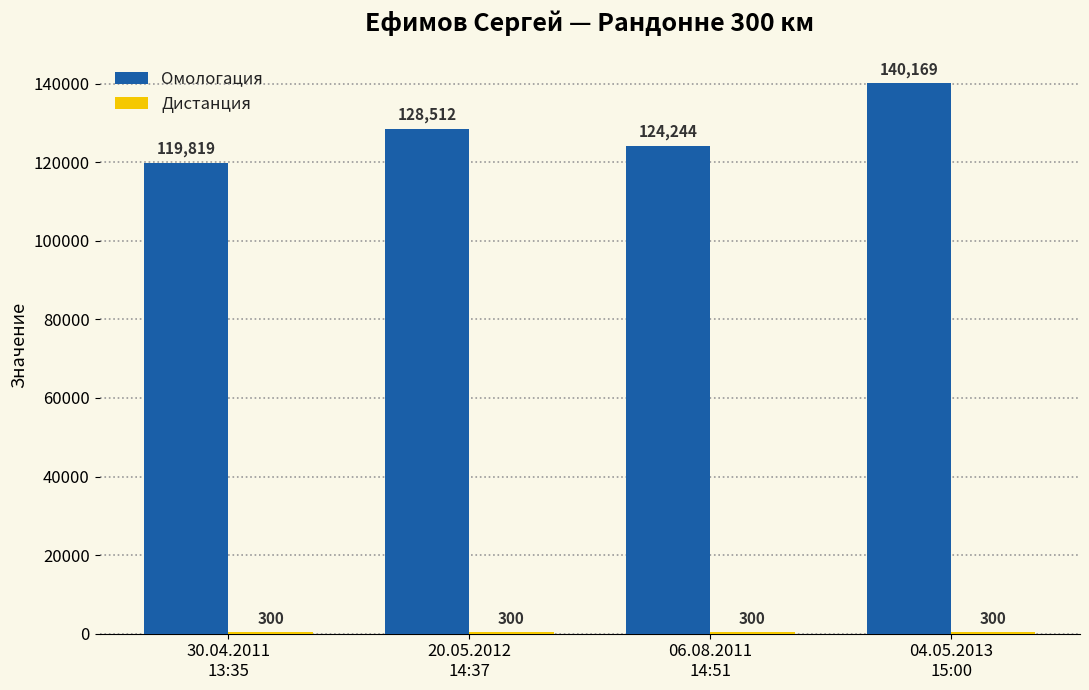

What is the total value across all series at 20.05.2012
14:37?

128812